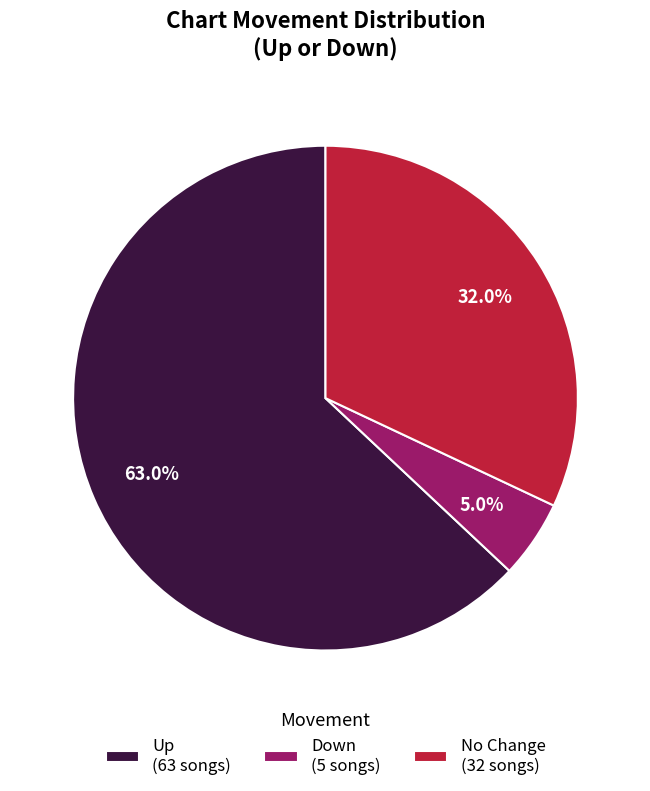

How many segments does this pie chart have?

3